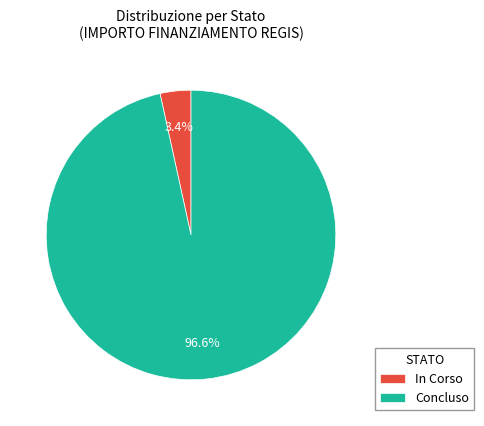

What is the largest slice in the pie chart?

Concluso